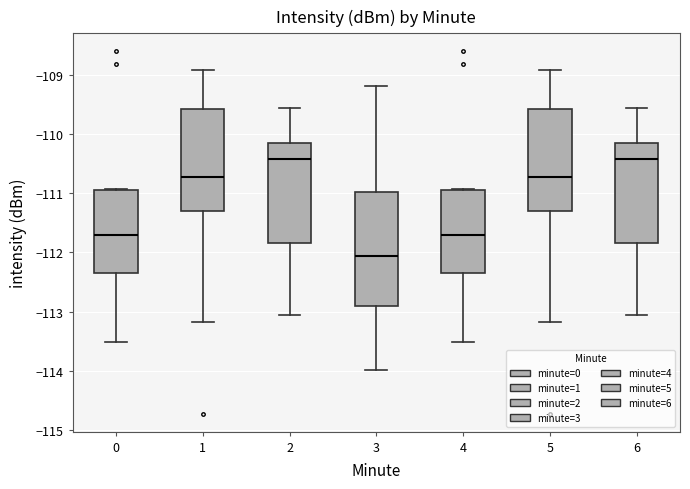

Comparing the boxes themselves (not the whiskers), which one is the tallest?

3